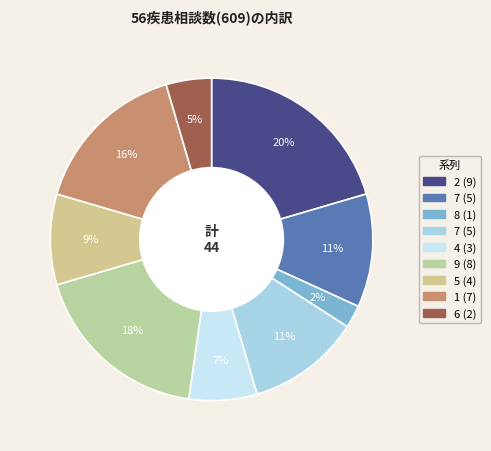

What is the smallest slice in the pie chart?

8